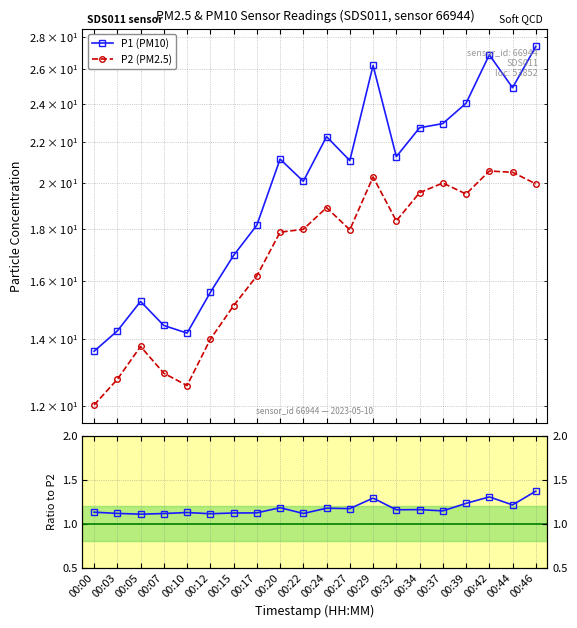

What is the maximum value for P1/P2?

1.4